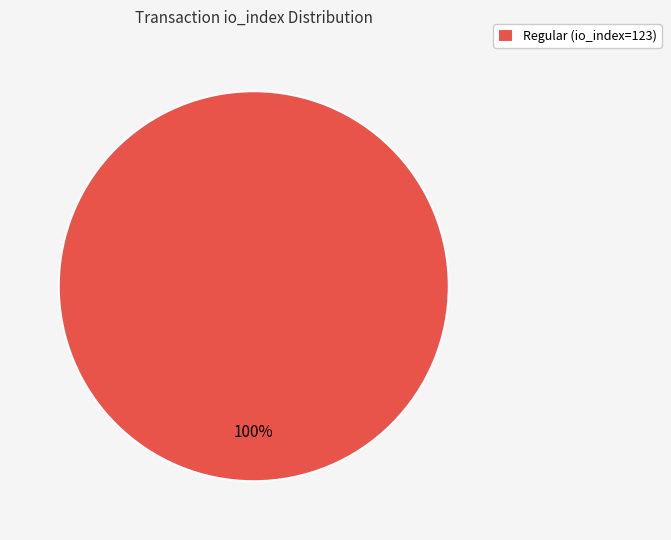

The Regular (io_index=123) slice represents 100% of the pie. True or false?

True